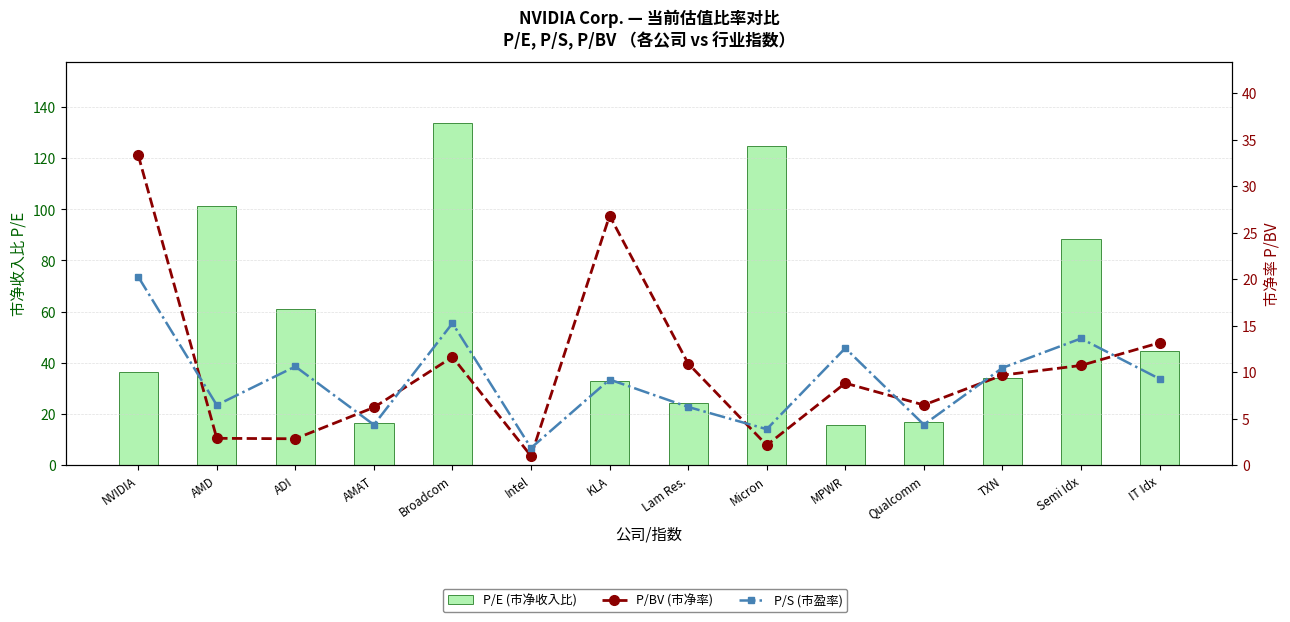

Which series has the widest spread of values?

P/E (市净收入比)